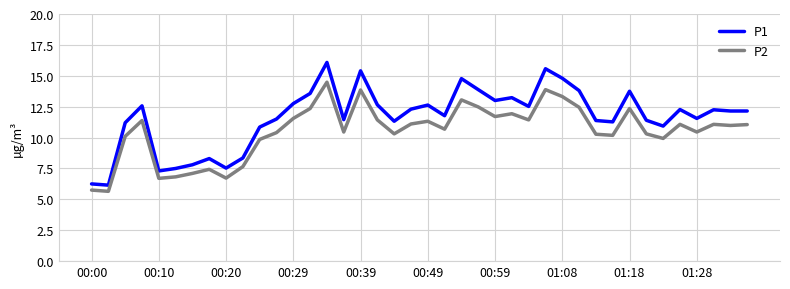

Which series has the largest total across all categories?

P1